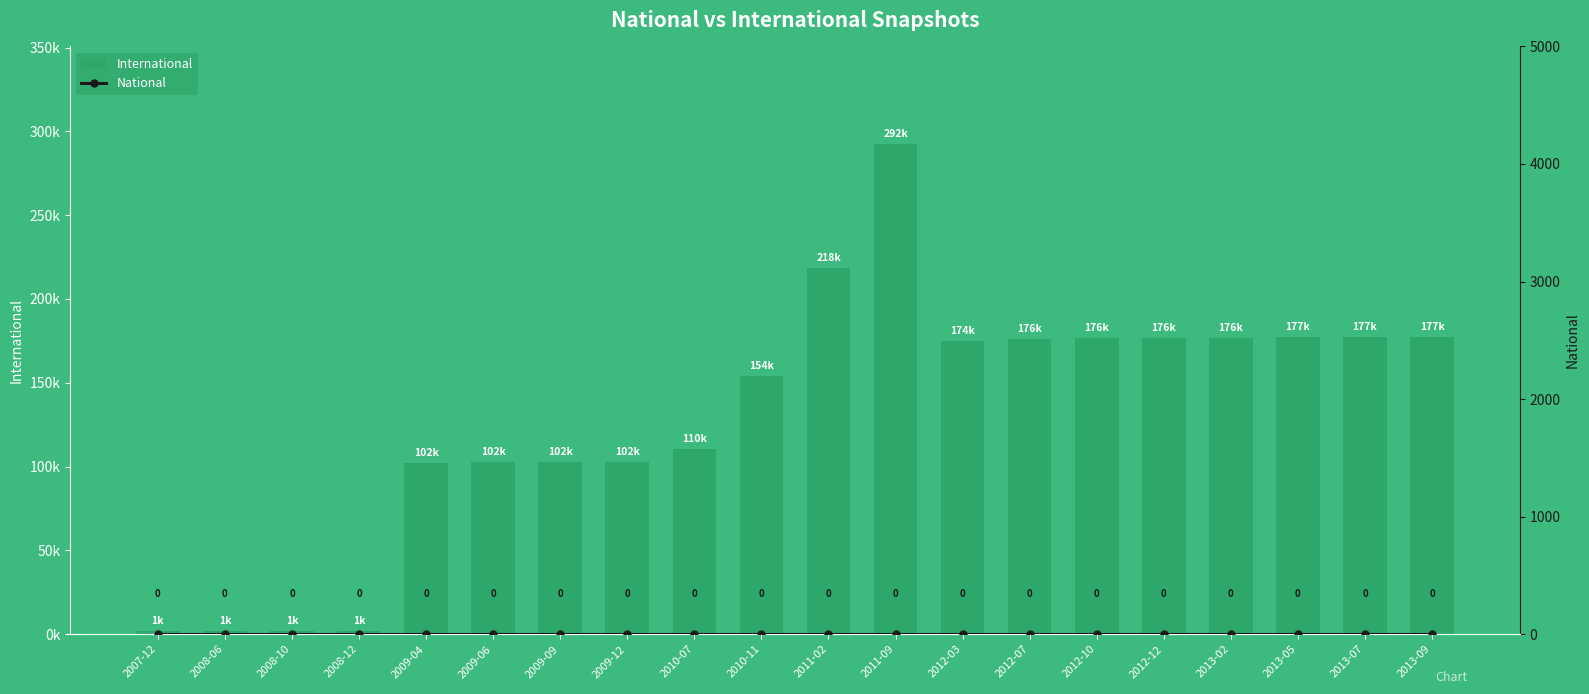

What is the label of the 13th bar from the left?

2012-03